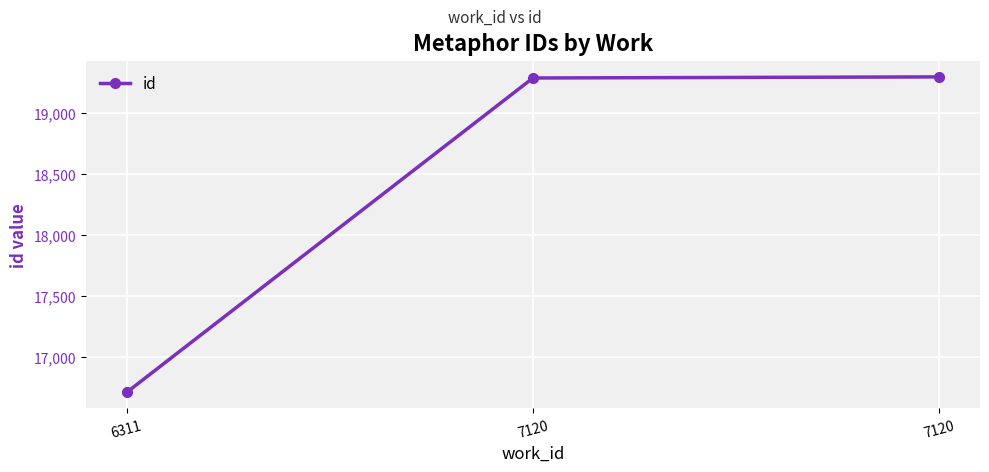

Does the chart have visible grid lines?

Yes